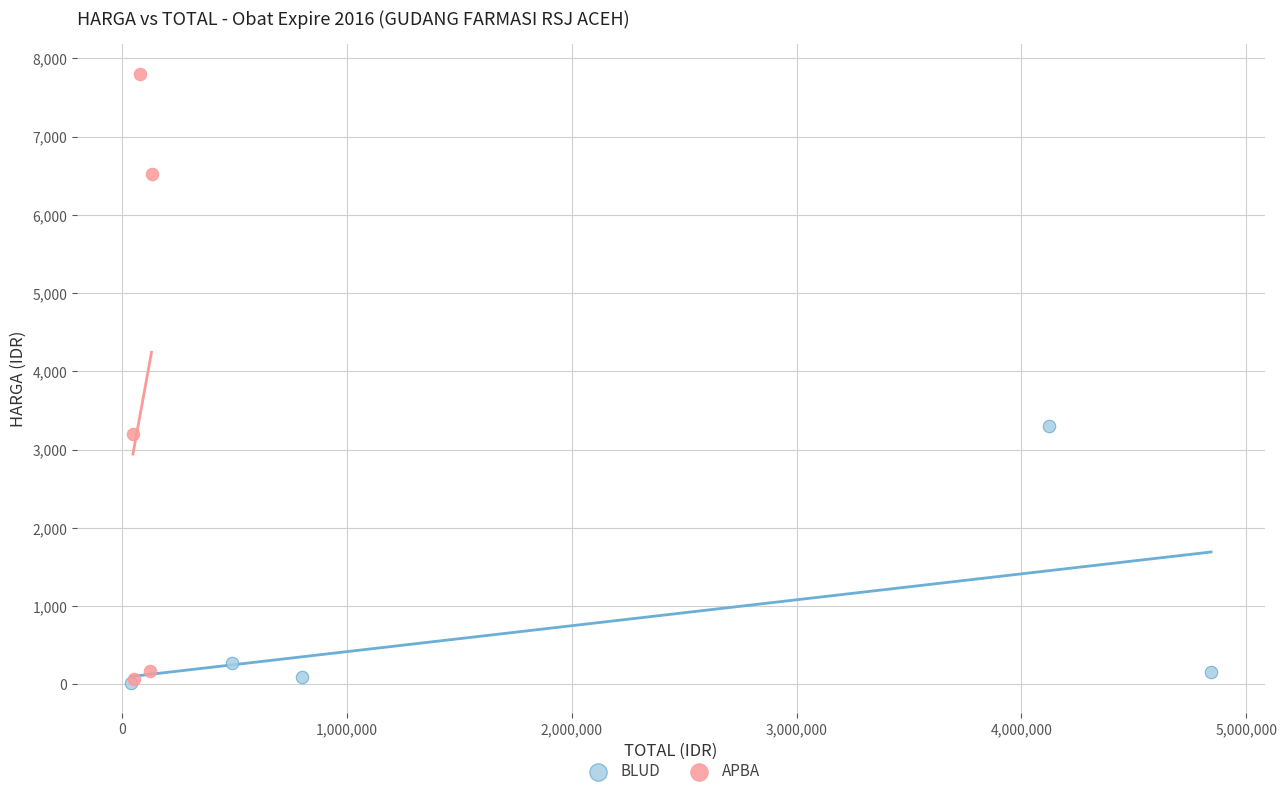

Which series contains the highest Y value?

APBA